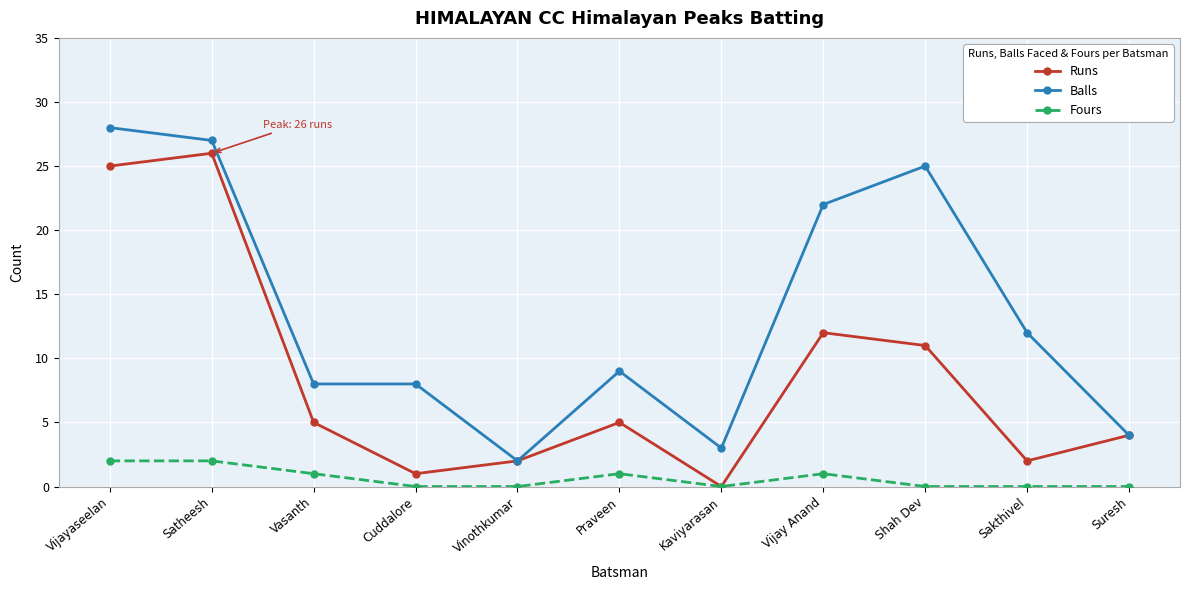

What is the label of the 7th point from the left?

Kaviyarasan